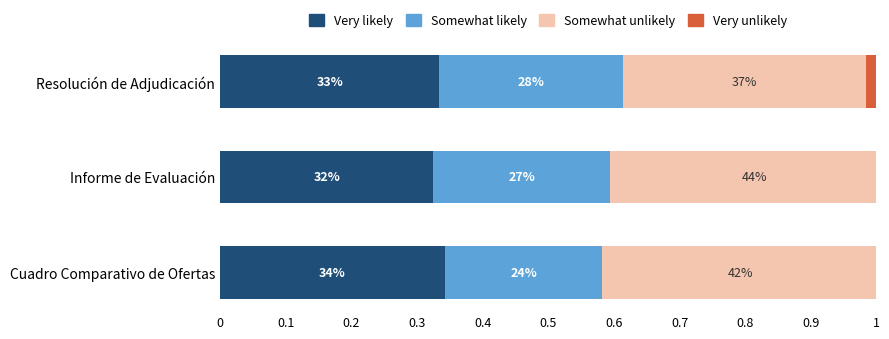

What is the minimum value for Very likely?

0.3